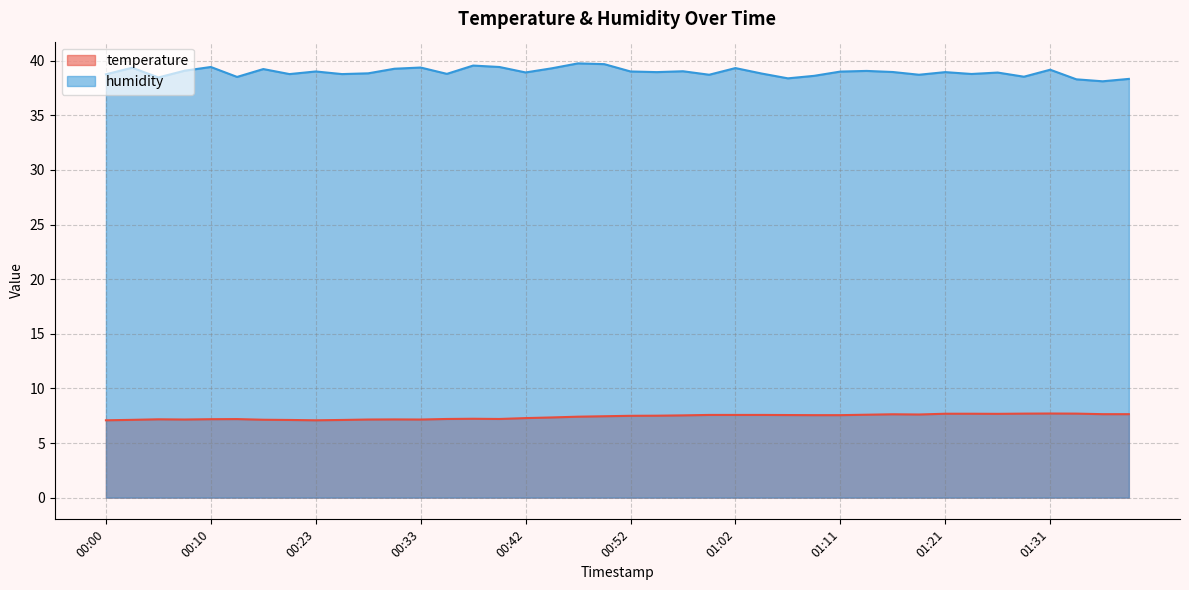

What is the average value of the humidity series?

38.9